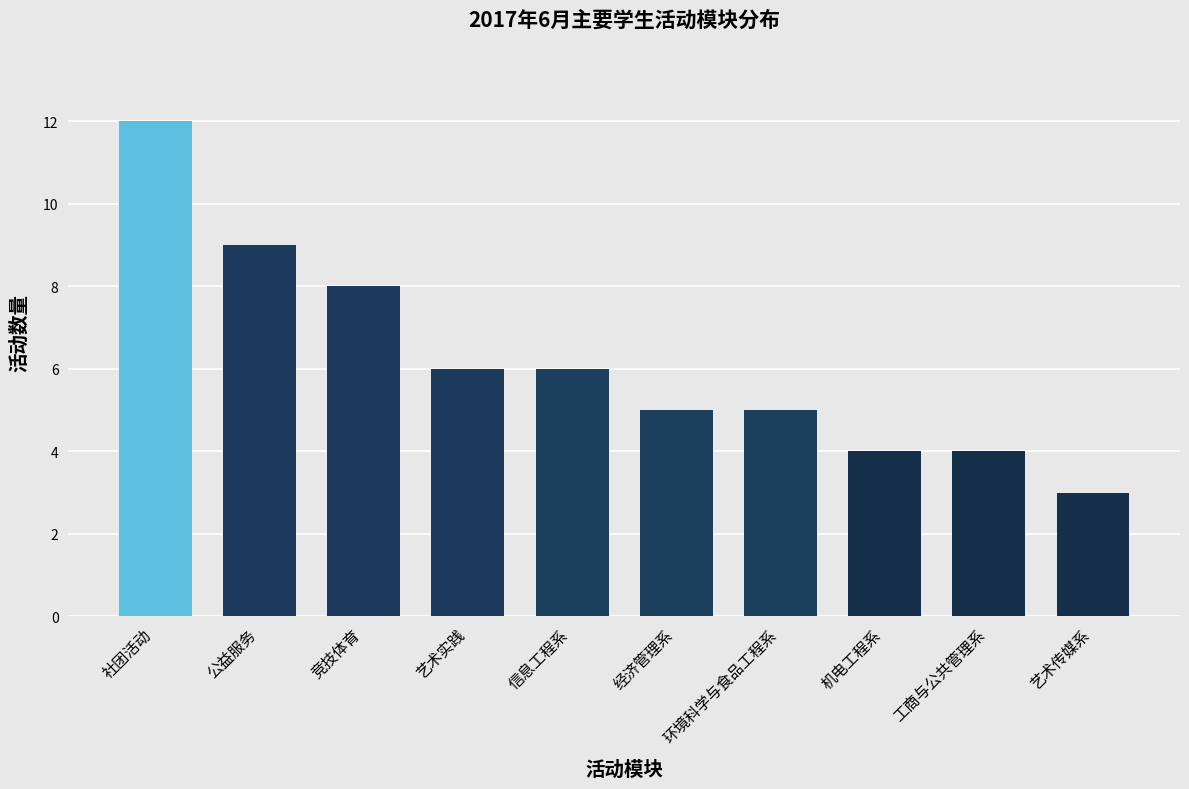

What is the sum of all values?

62